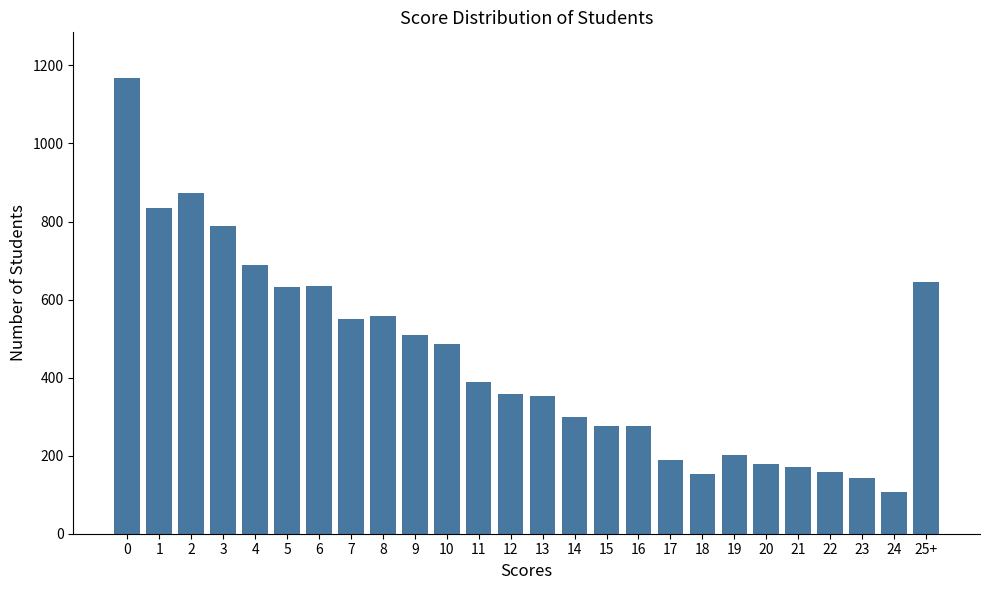

The value at 16 is 277. True or false?

True